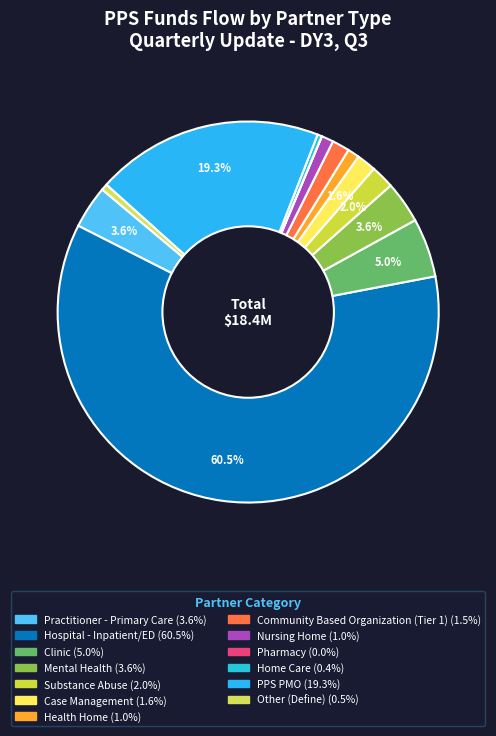

Rank the categories by value from lowest to highest.

Pharmacy, Home Care, Other (Define), Health Home, Nursing Home, Community Based Organization (Tier 1), Case Management, Substance Abuse, Mental Health, Practitioner - Primary Care, Clinic, PPS PMO, Hospital - Inpatient/ED